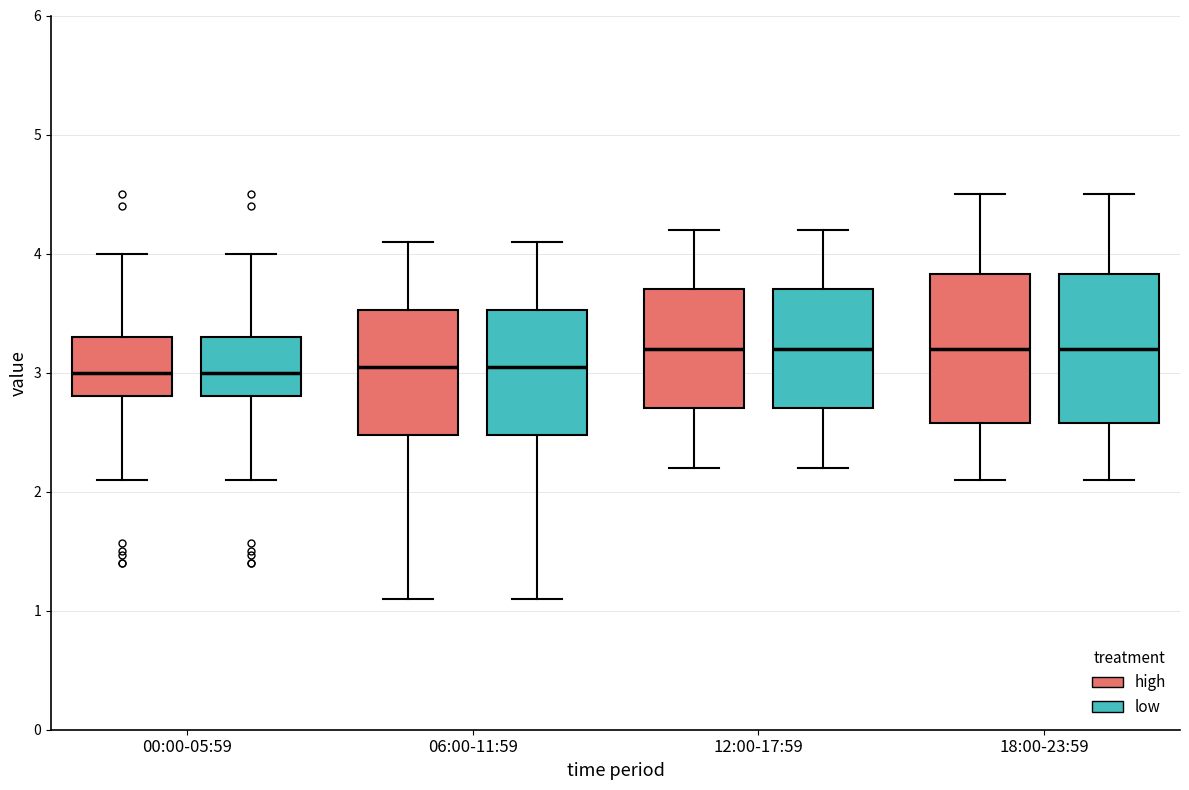

Where does the median line of the box for 12:00-17:59 (low) sit on the y-axis? The values are not printed on the chart, so give them approximately, as read against the axis.

3.2